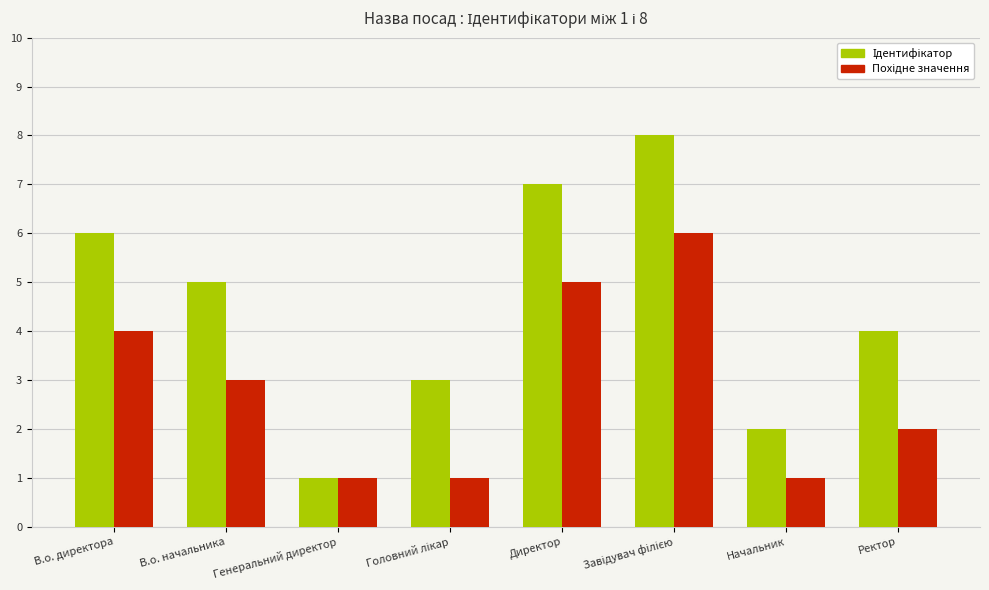

What is the greatest value displayed?

8